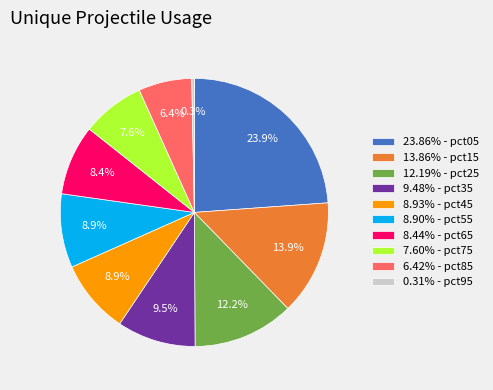

How many slices are in this pie chart?

10